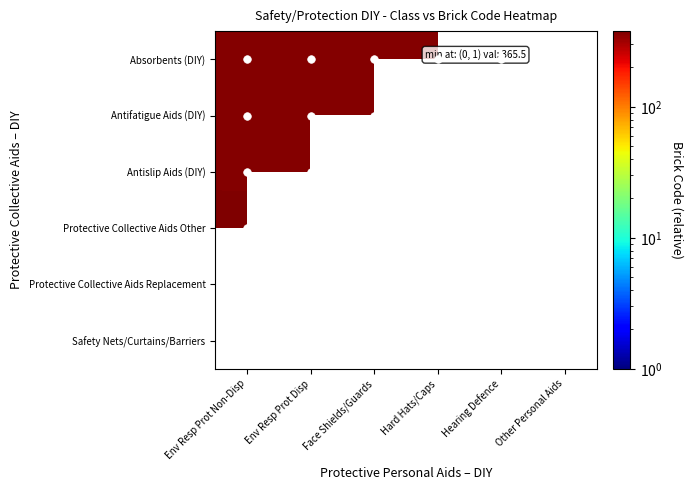

True or false: Protective Collective Aids Other has a value of 192.5 at Face Shields/Guards.

False